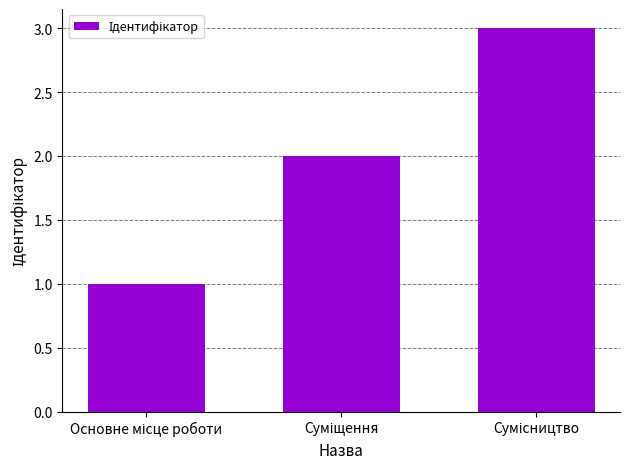

What is the sum of all values?

6